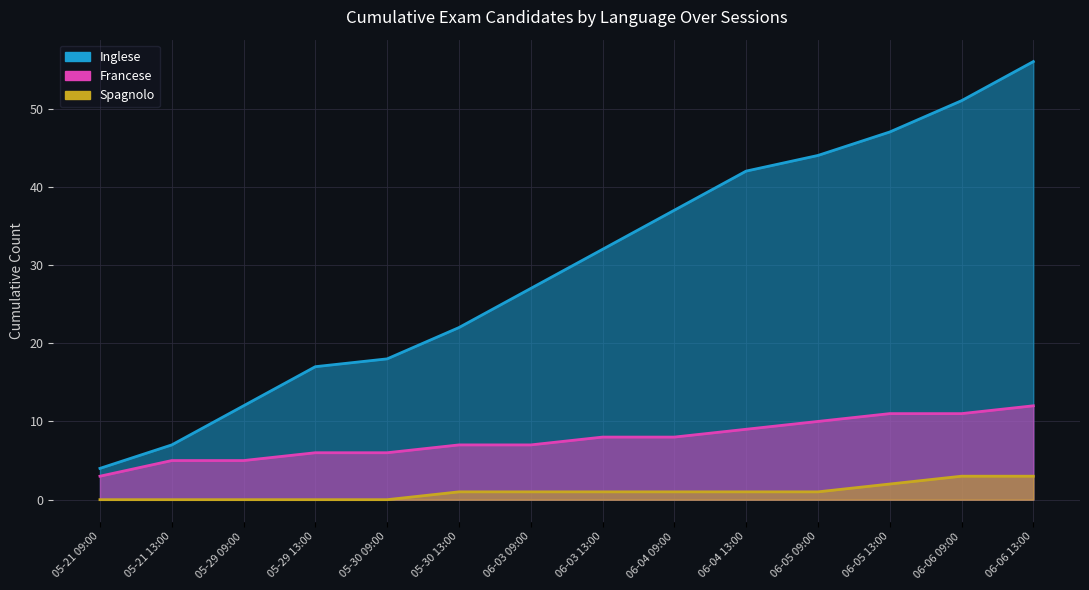

True or false: Spagnolo has a value of 2 at 2019-06-05 09:00.

False